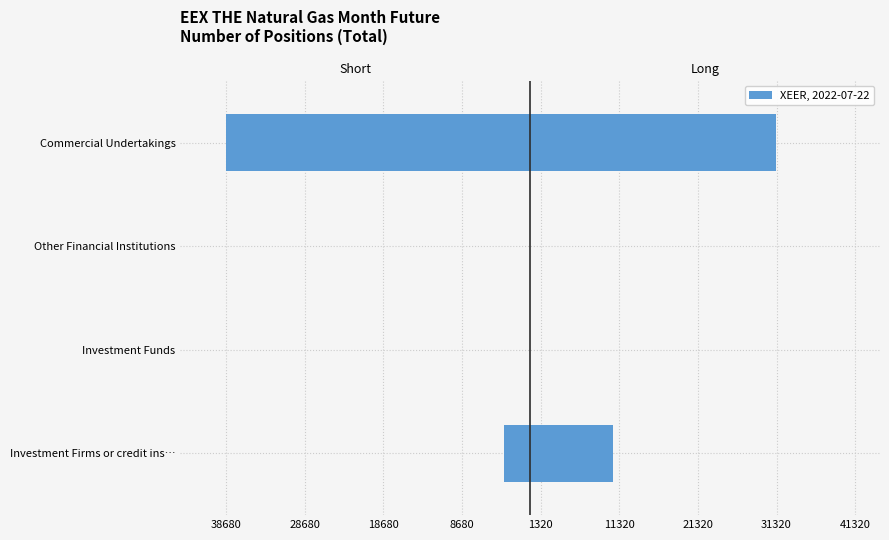

The Short series shows 16377 at Other Financial Institutions. True or false?

False